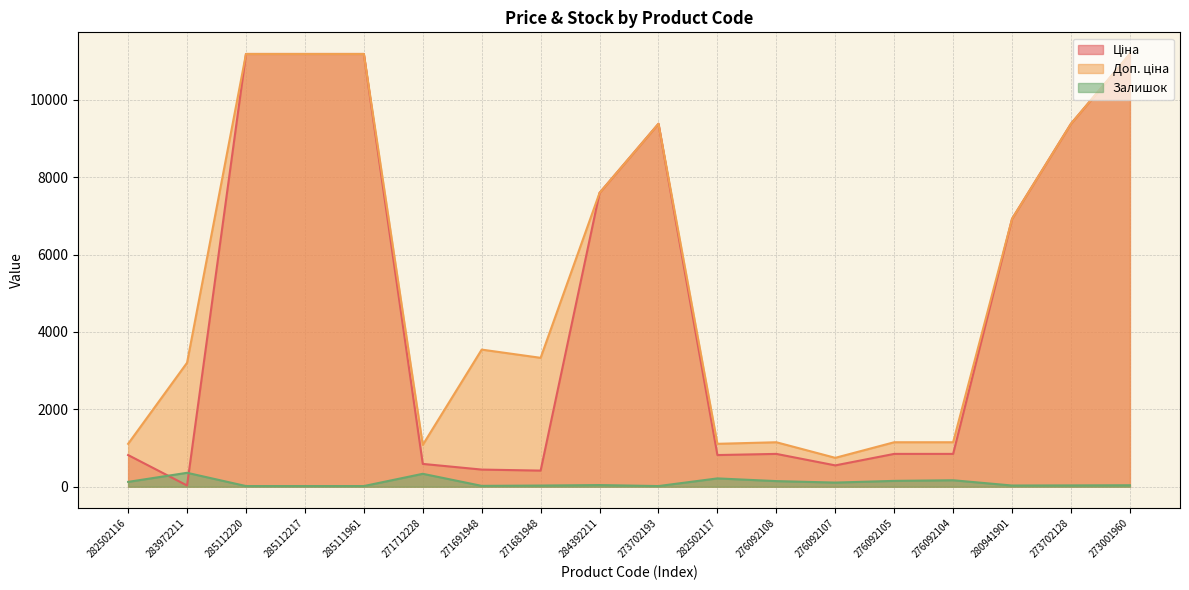

Reading left to right, transcribe all the data shown in this chart.

Ціна: 818.5	32.0	11188.2	11188.2	11188.2	589.9	443.1	416.6	7596.5	9384.0	818.5	848.4	551.5	848.4	848.4	6925.7	9384.0	11188.2
Доп. ціна: 1109.2	3205.0	11188.2	11188.2	11188.2	1081.7	3545.0	3332.5	7596.5	9384.0	1109.2	1149.7	747.0	1149.7	1149.7	6925.7	9384.0	11188.2
Залишок: 125.0	360.0	17.0	17.0	17.0	334.0	22.0	30.0	43.0	17.0	215.0	145.0	107.0	151.0	167.0	31.0	34.0	38.0